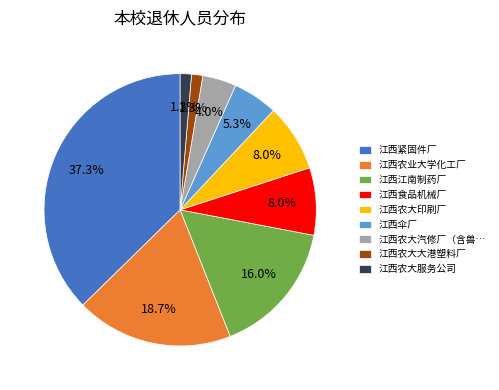

What is the largest slice in the pie chart?

江西紧固件厂